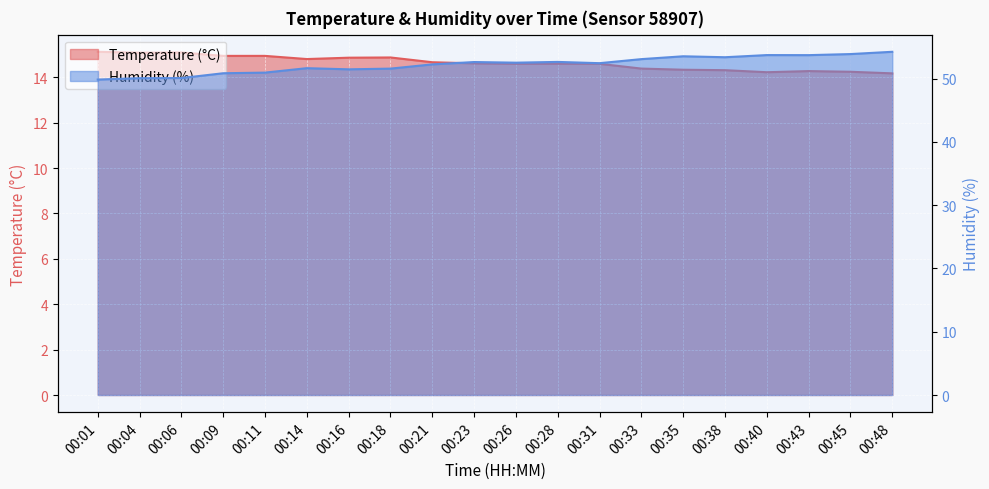

Which has a higher value, 00:06 or 00:04?

00:06